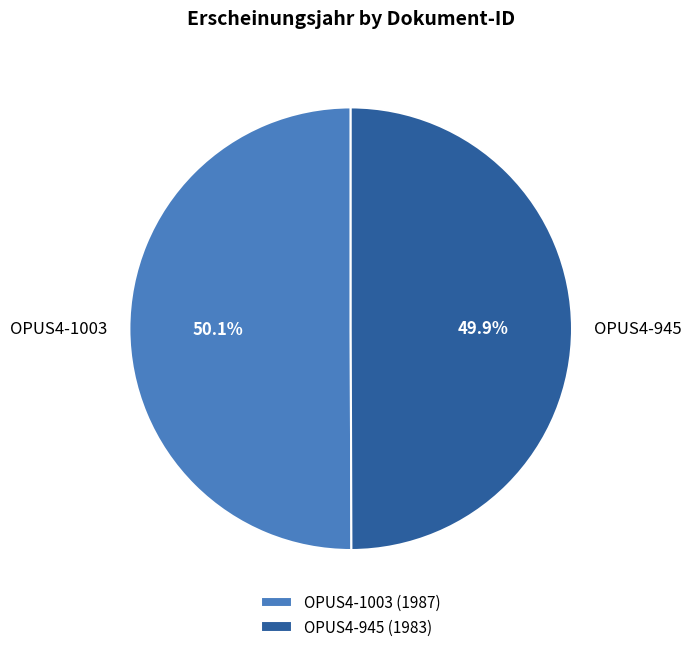

Count the number of slices in the pie.

2